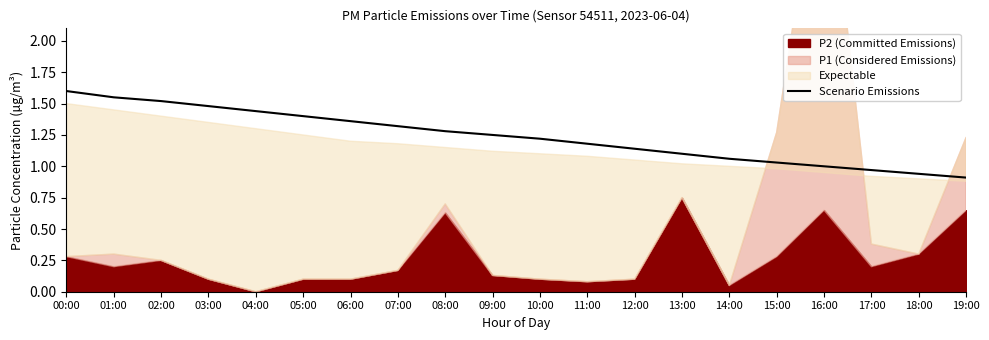

True or false: Scenario Emissions has a value of 1.7 at 09:00.

False